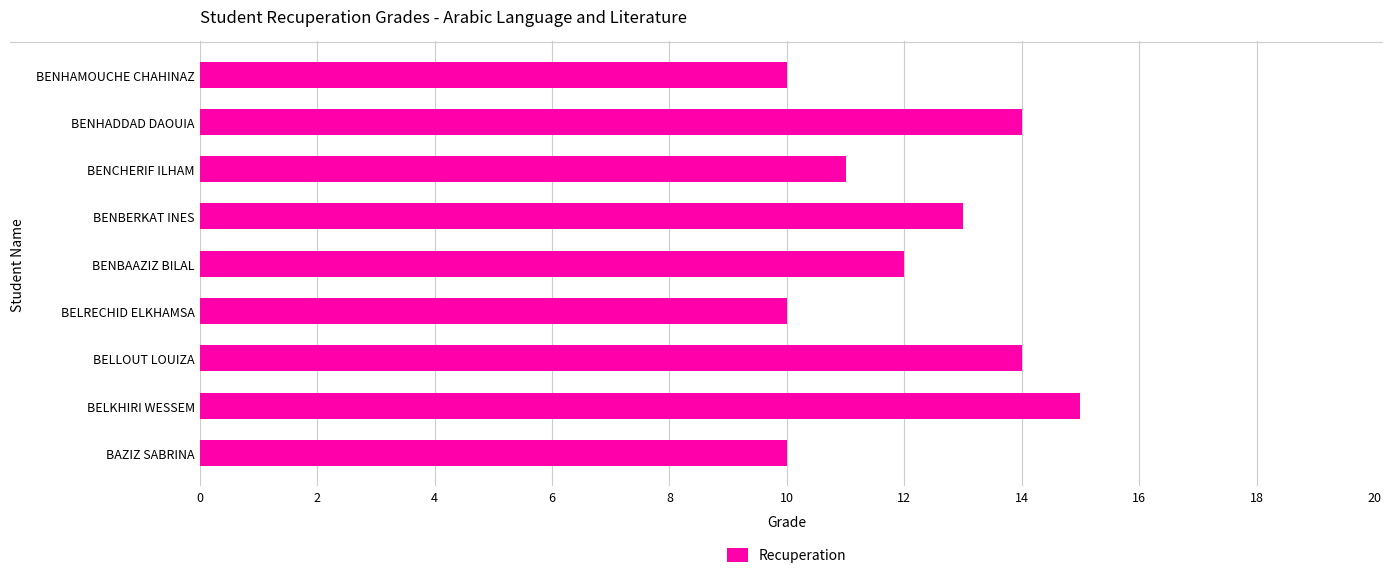

What value does the data have at BELRECHID ELKHAMSA?

10